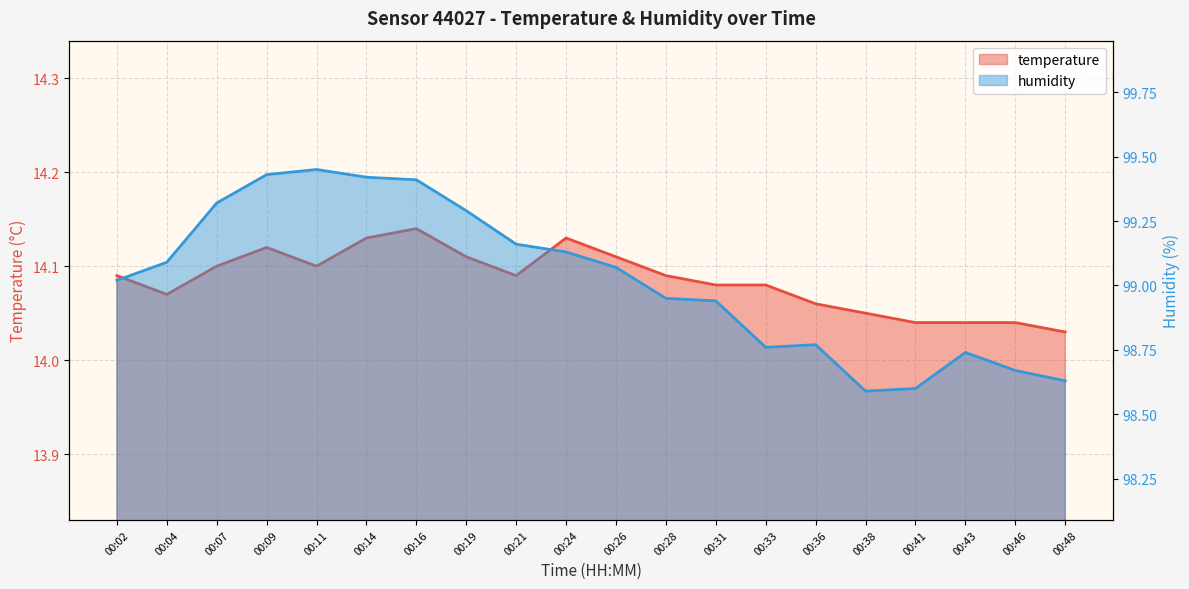

What are all the series names shown in the legend?

temperature, humidity